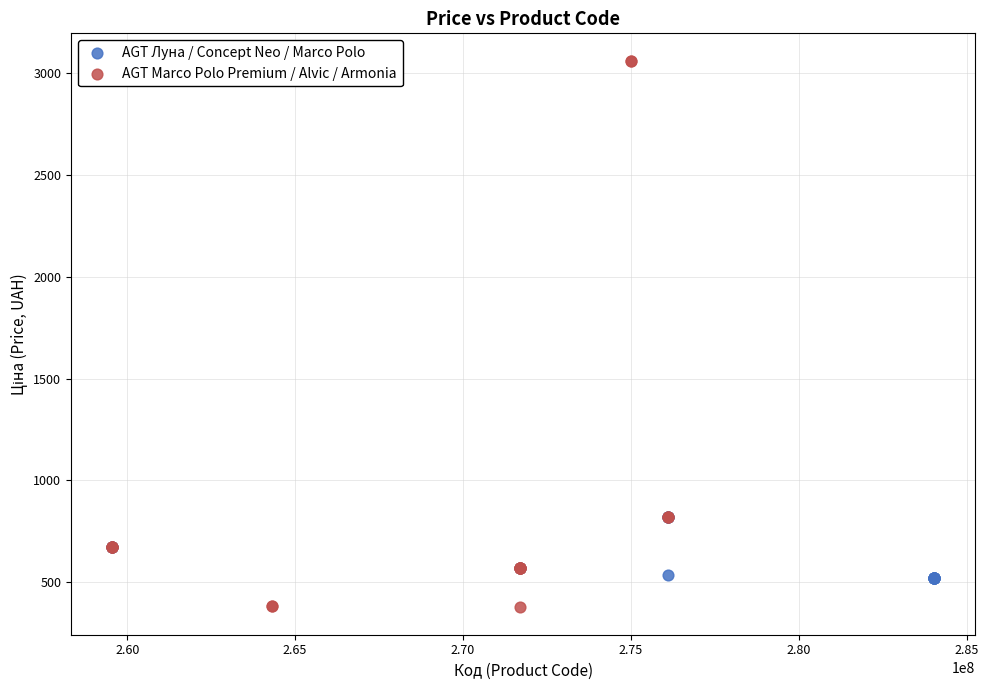

Which series reaches the minimum Y coordinate?

AGT Marco Polo Premium / Alvic / Armonia